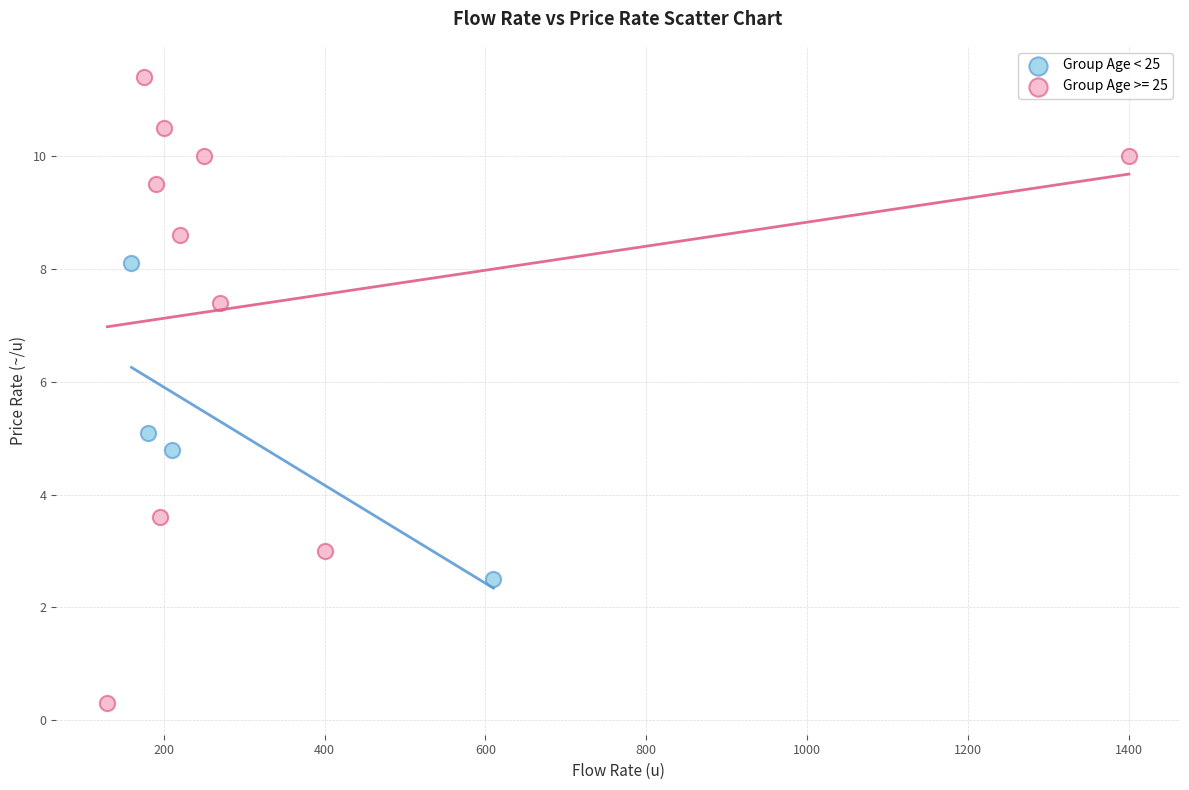

Which series reaches the maximum Y coordinate?

Group Age >= 25